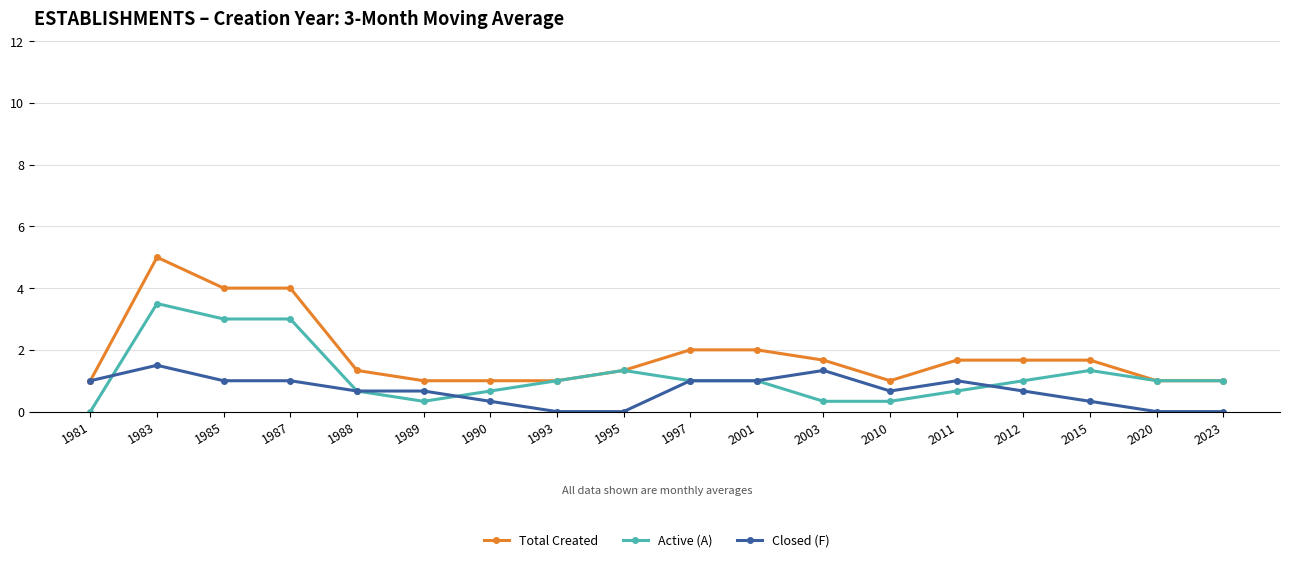

Reading right to left, extract all data points from this chart.

Total Created: 2023=1.0	2020=1.0	2015=1.7	2012=1.7	2011=1.7	2010=1.0	2003=1.7	2001=2.0	1997=2.0	1995=1.3	1993=1.0	1990=1.0	1989=1.0	1988=1.3	1987=4.0	1985=4.0	1983=5.0	1981=1.0
Active (A): 2023=1.0	2020=1.0	2015=1.3	2012=1.0	2011=0.7	2010=0.3	2003=0.3	2001=1.0	1997=1.0	1995=1.3	1993=1.0	1990=0.7	1989=0.3	1988=0.7	1987=3.0	1985=3.0	1983=3.5	1981=0.0
Closed (F): 2023=0.0	2020=0.0	2015=0.3	2012=0.7	2011=1.0	2010=0.7	2003=1.3	2001=1.0	1997=1.0	1995=0.0	1993=0.0	1990=0.3	1989=0.7	1988=0.7	1987=1.0	1985=1.0	1983=1.5	1981=1.0